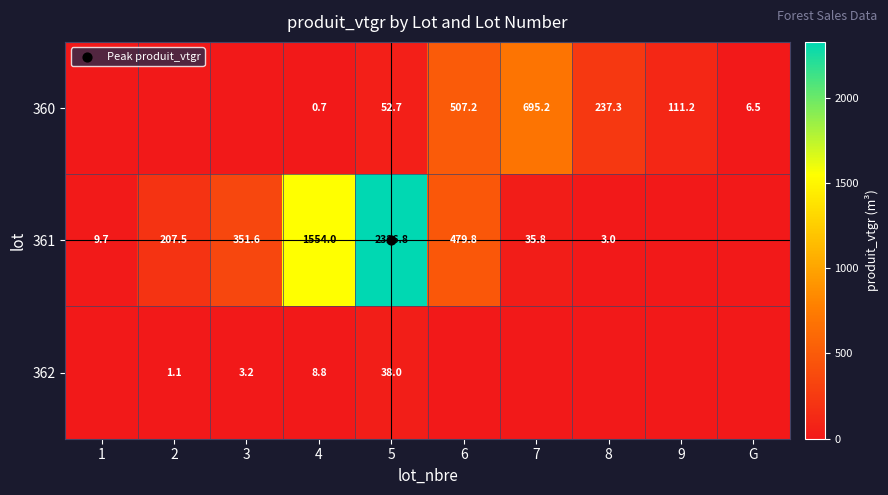

At which label is 361 closest to 1163?

4